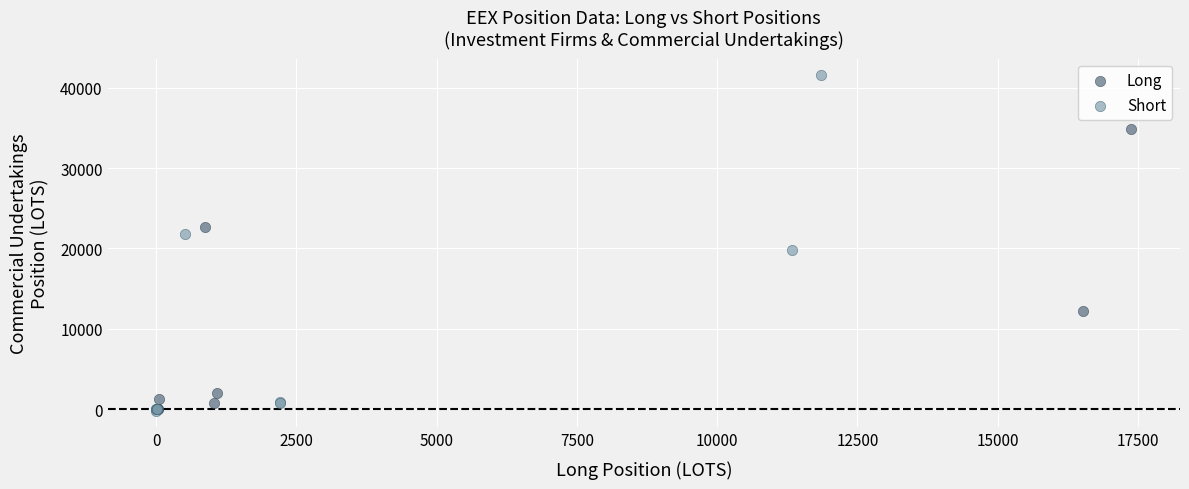

Which series has the widest spread of Y values?

Short